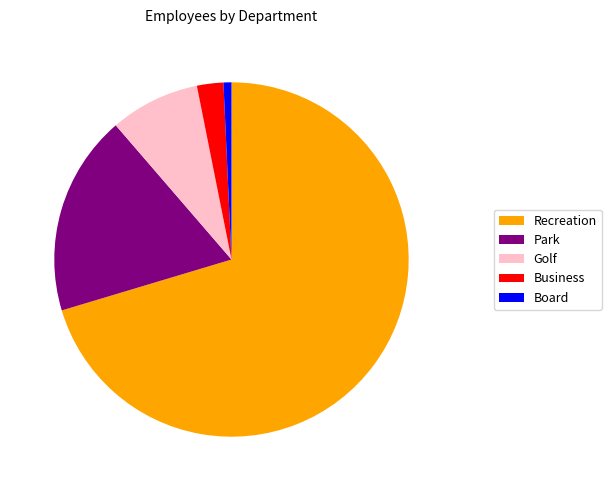

Rank the categories by value from highest to lowest.

Recreation, Park, Golf, Business, Board